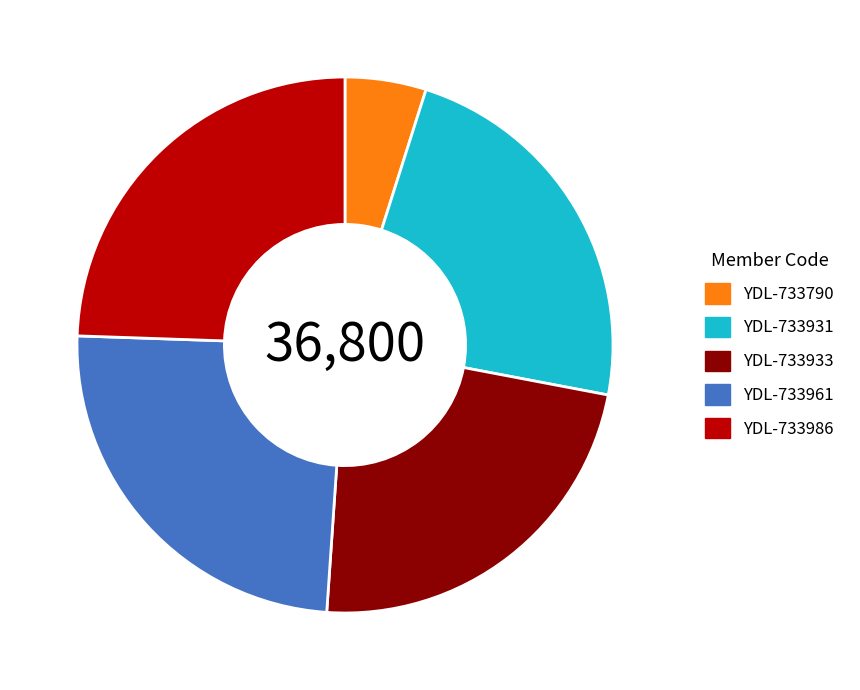

Count the number of slices in the pie.

5